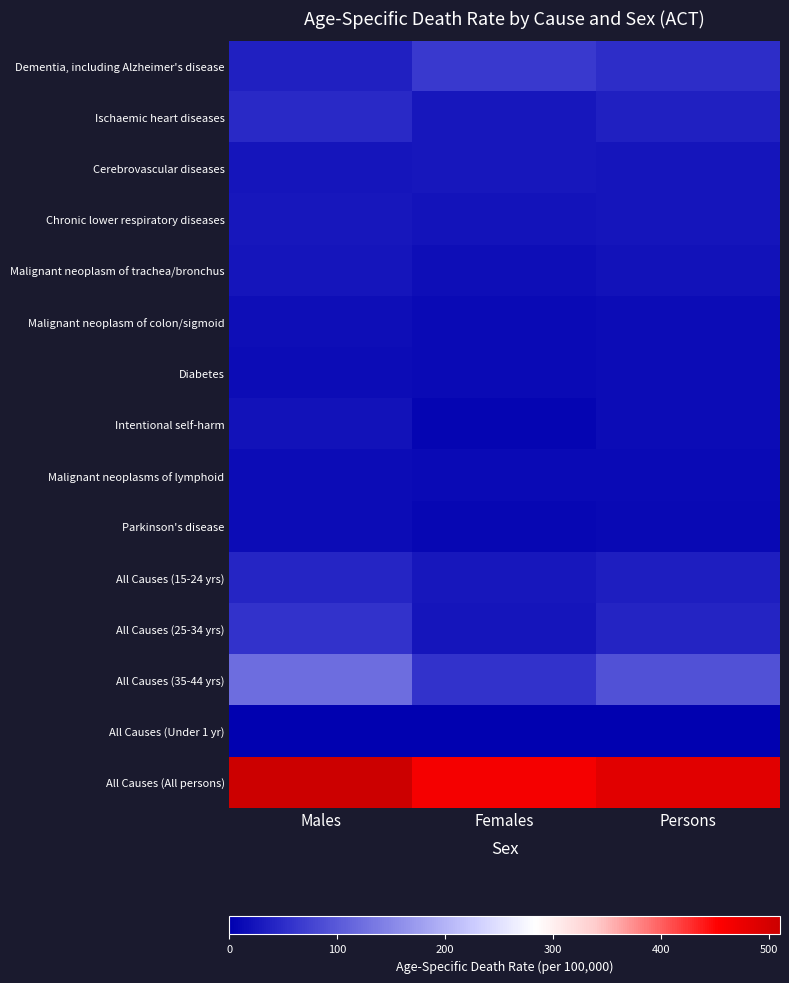

What is the difference between the highest and lowest values at Females?

460.2